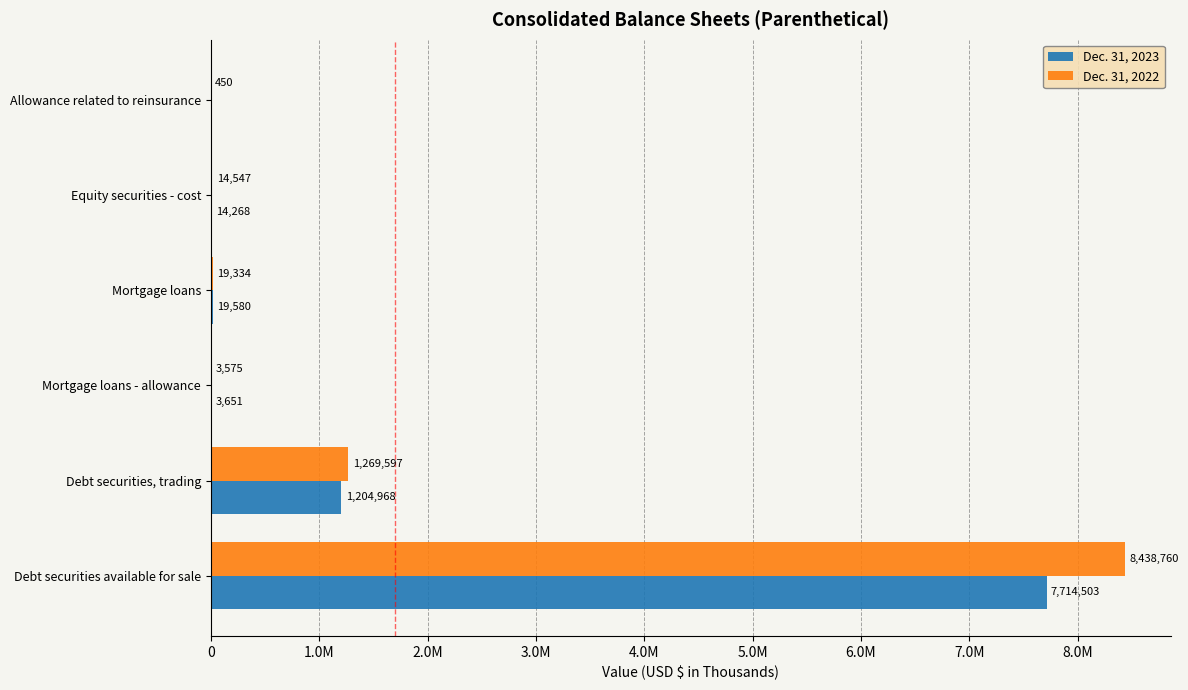

What are all the series names shown in the legend?

Dec. 31, 2023, Dec. 31, 2022